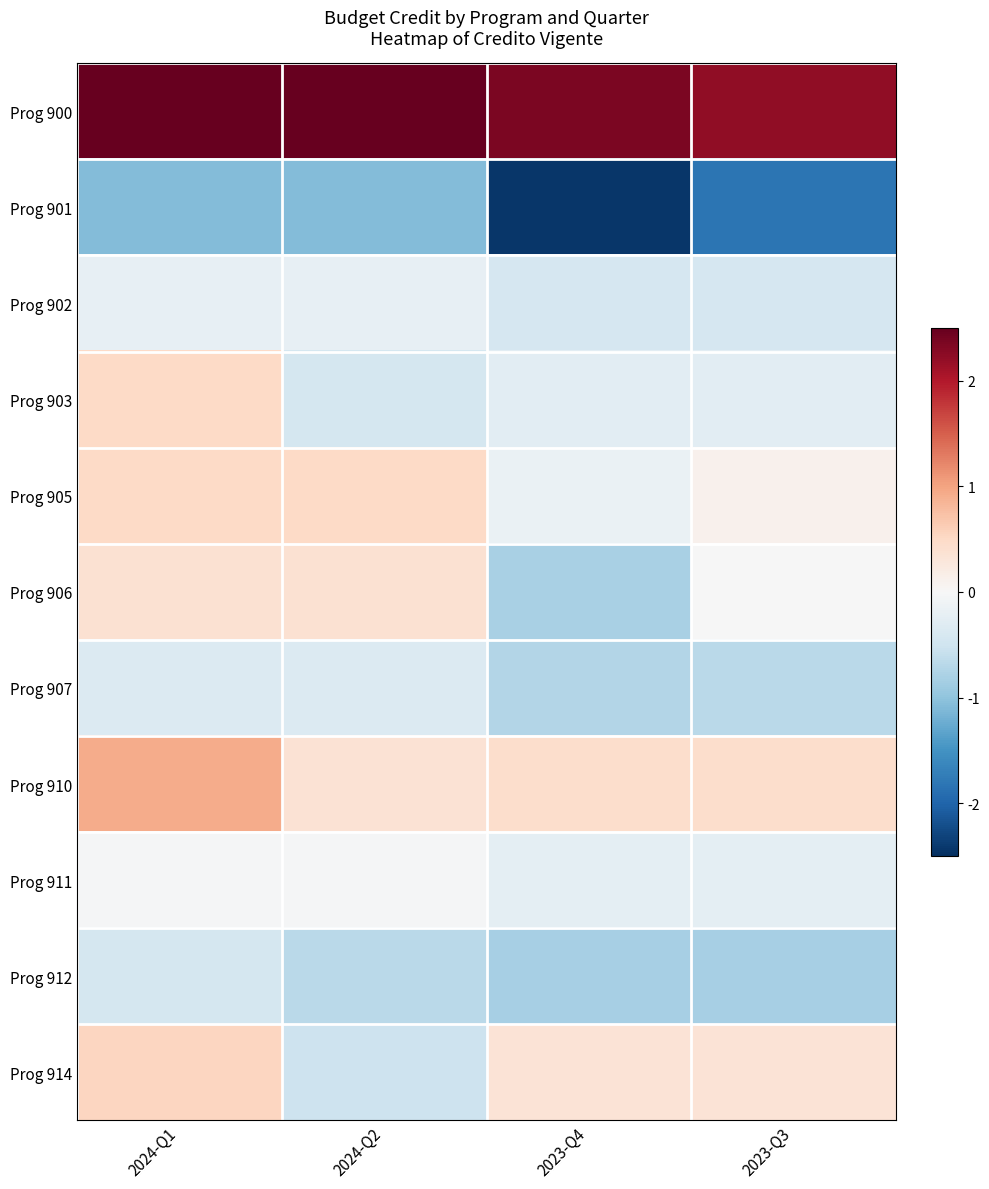

Count the number of categories in the chart.

4